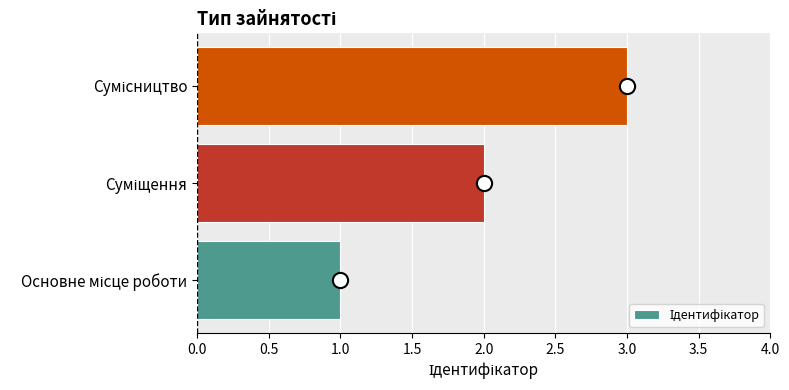

Approximately how many times larger is the value at Суміщення compared to Сумісництво?

0.7